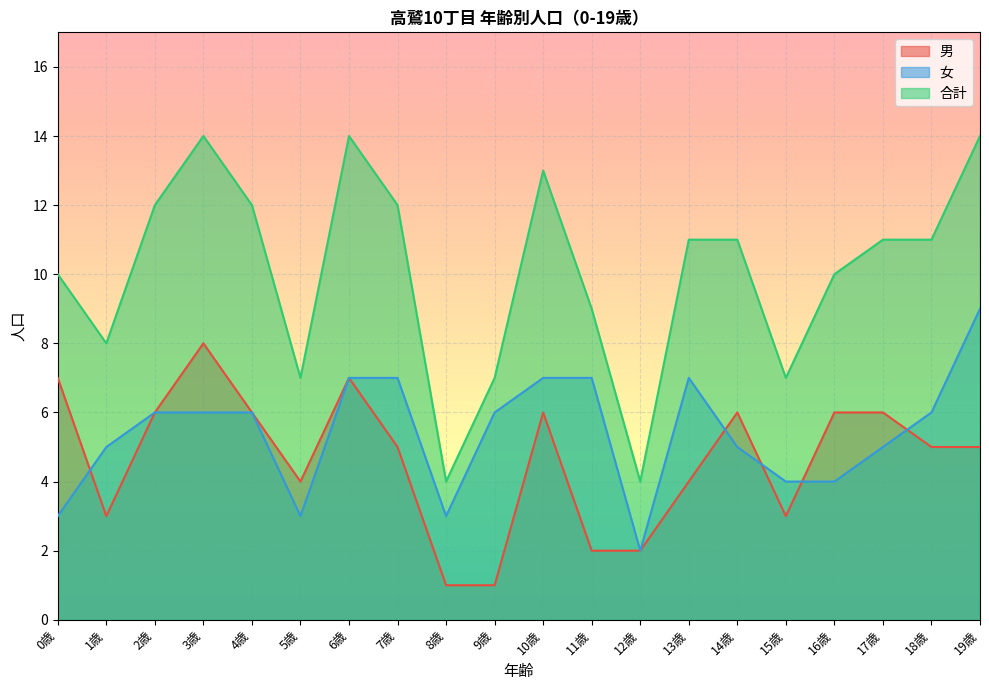

At which label does 合計 reach its minimum?

8歳